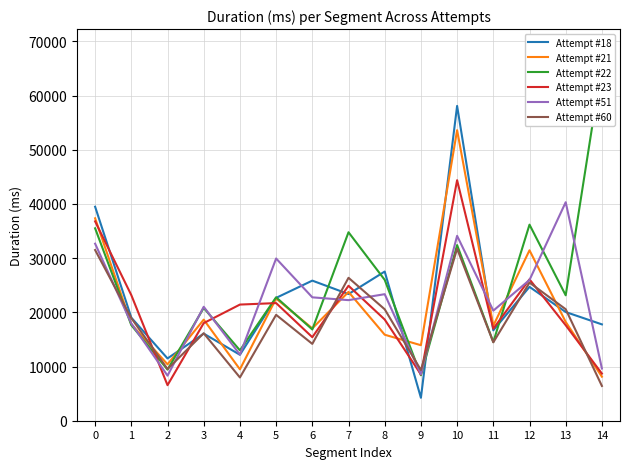

Count the number of data series in this chart.

6